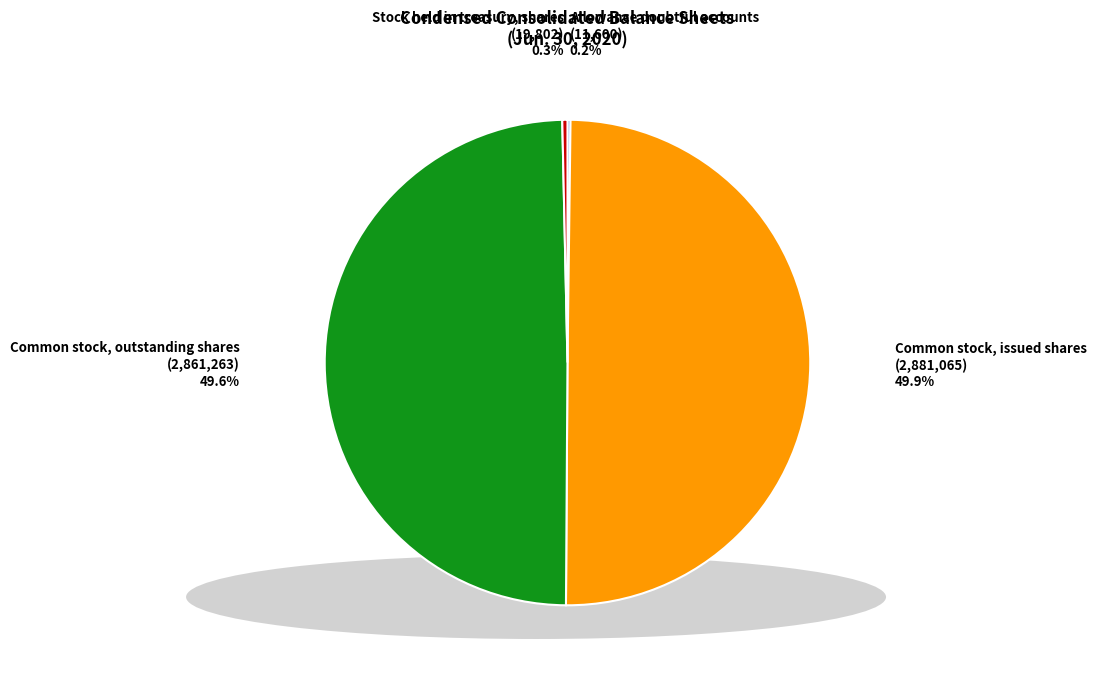

Combined, what portion of the pie is Common stock, outstanding shares and Common stock, issued shares?

99.5%